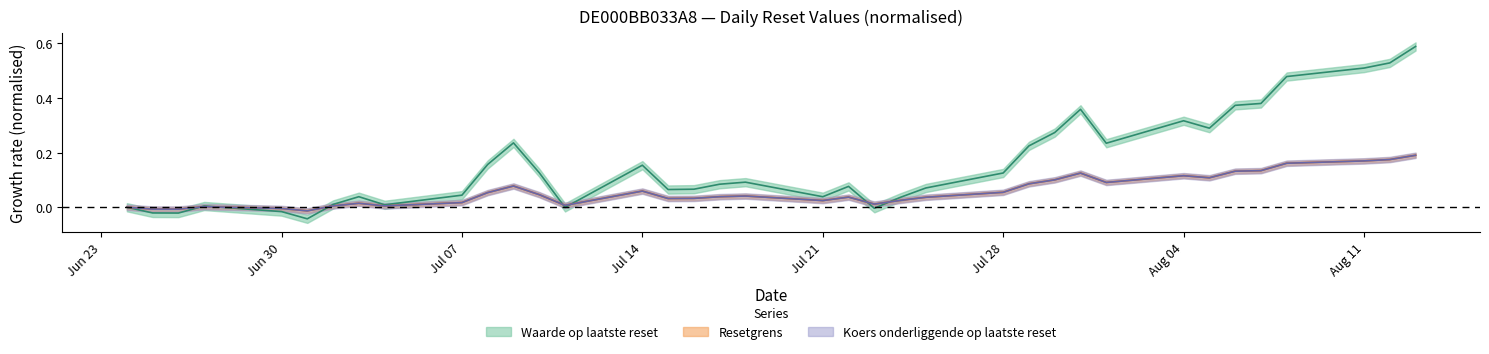

How many times do Koers onderliggende op laatste reset and Waarde op laatste reset cross each other?

7